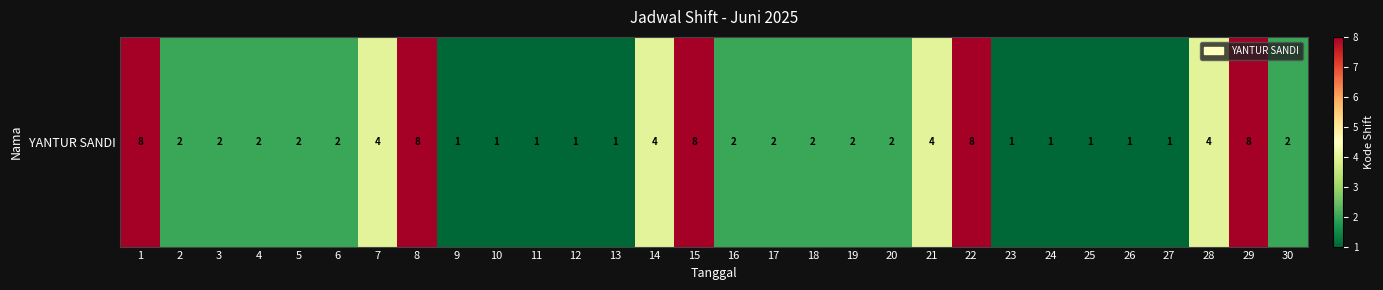

How many distinct data groups are displayed?

1